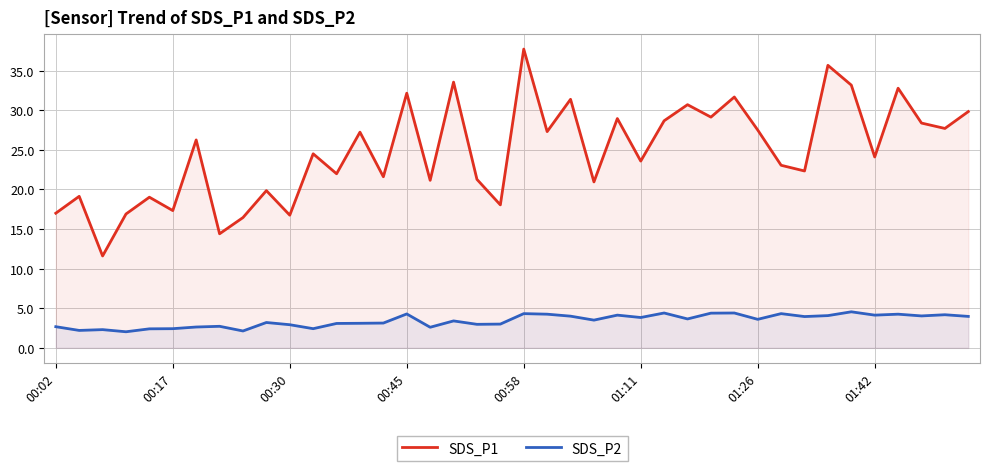

Where is SDS_P2 nearest to the value 3?

19